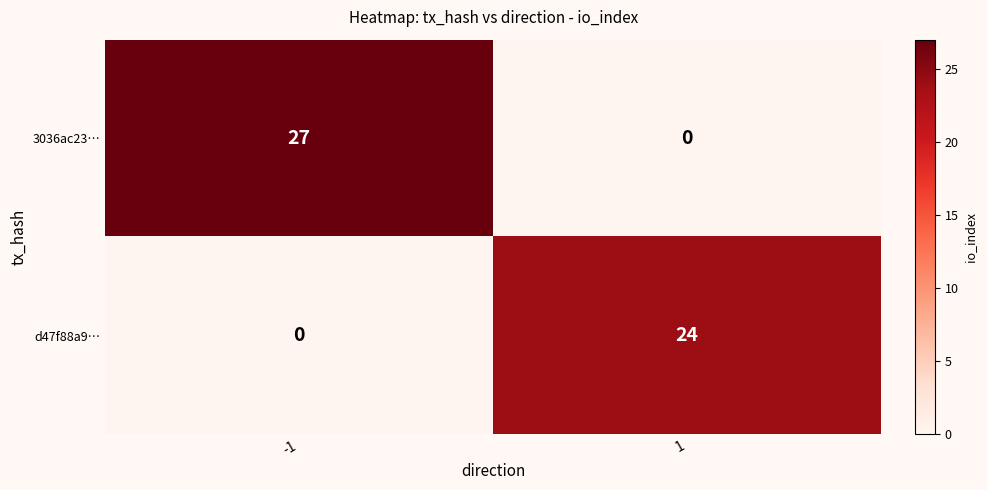

What is the spread (max minus min) of values at -1?

27